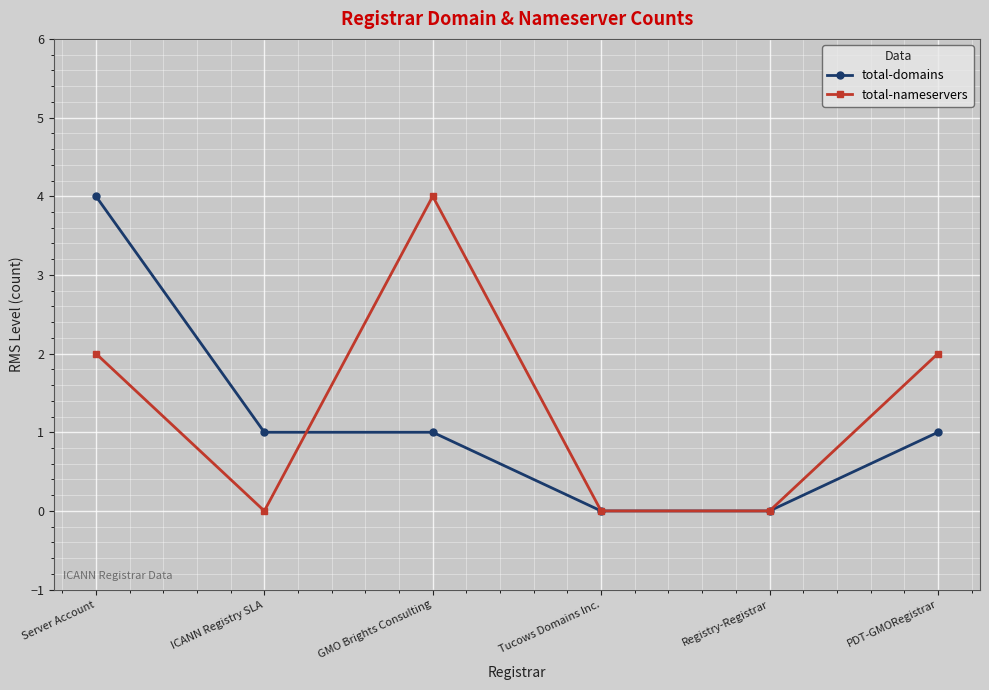

Is the value of total-domains at Server Account greater than the value of total-nameservers at Server Account?

Yes